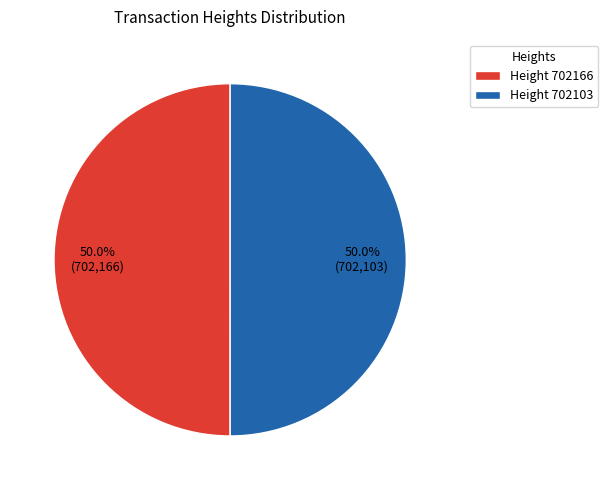

What percentage do Height 702103 and Height 702166 together represent?

100.0%